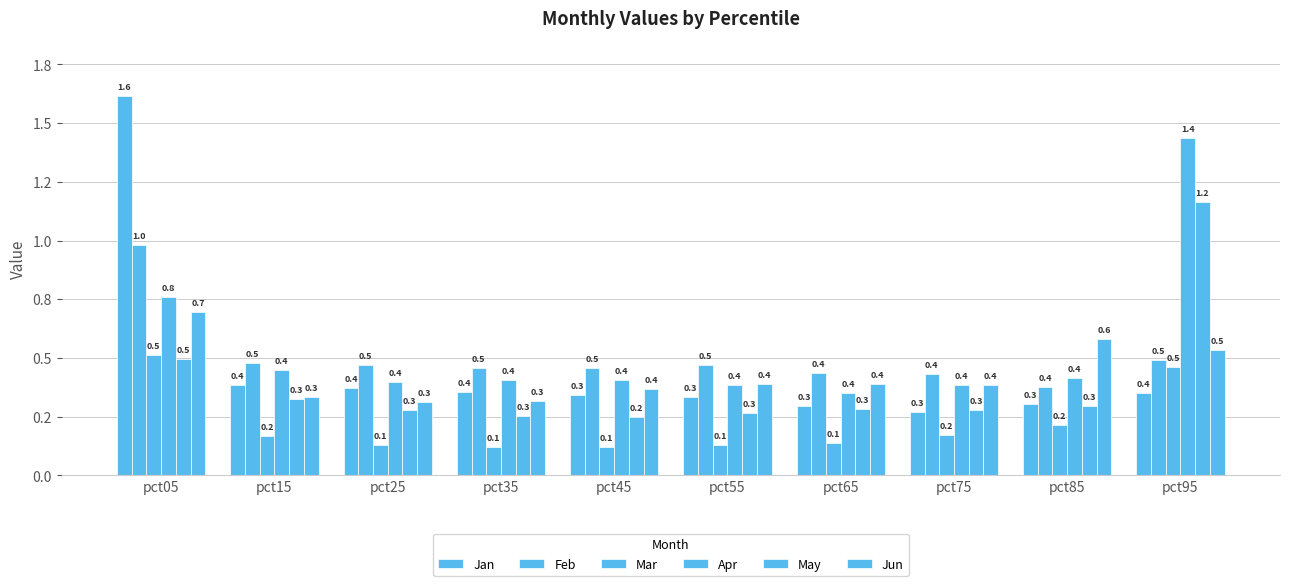

What is the spread (max minus min) of values at pct15?

0.3